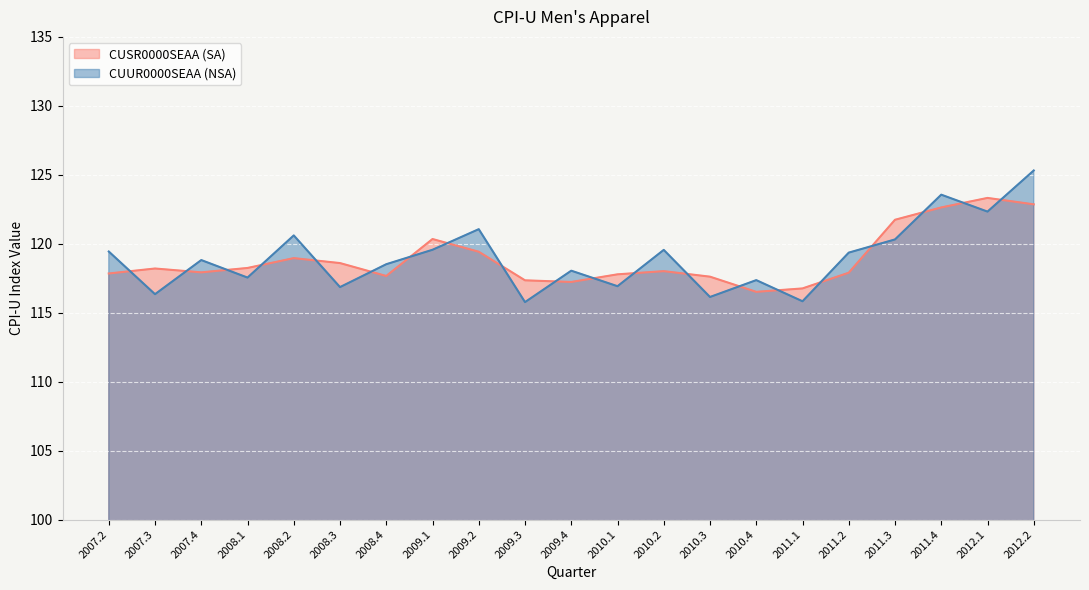

Rank the categories by CUUR0000SEAA (NSA) value from lowest to highest.

2009.3, 2011.1, 2010.3, 2007.3, 2008.3, 2010.1, 2010.4, 2008.1, 2009.4, 2008.4, 2007.4, 2011.2, 2007.2, 2010.2, 2009.1, 2011.3, 2008.2, 2009.2, 2012.1, 2011.4, 2012.2